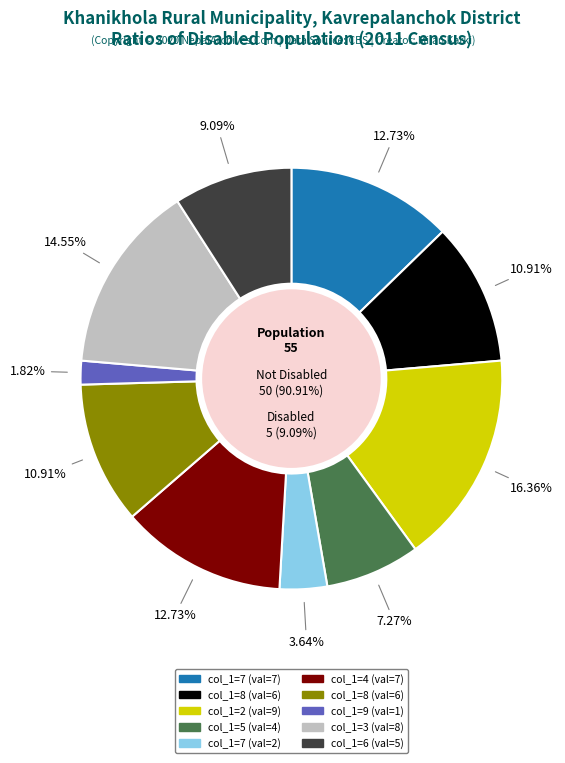

True or false: 2 accounts for 16% of the total.

True